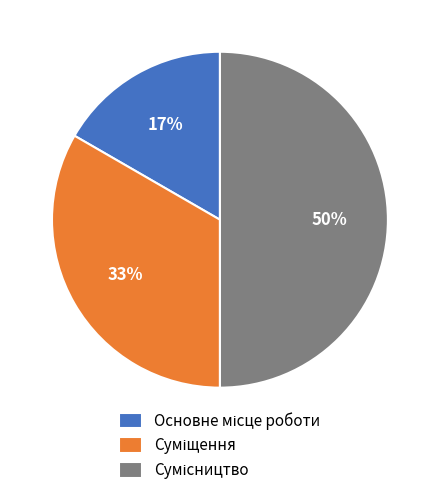

To the nearest percent, what is the average slice percentage?

33%